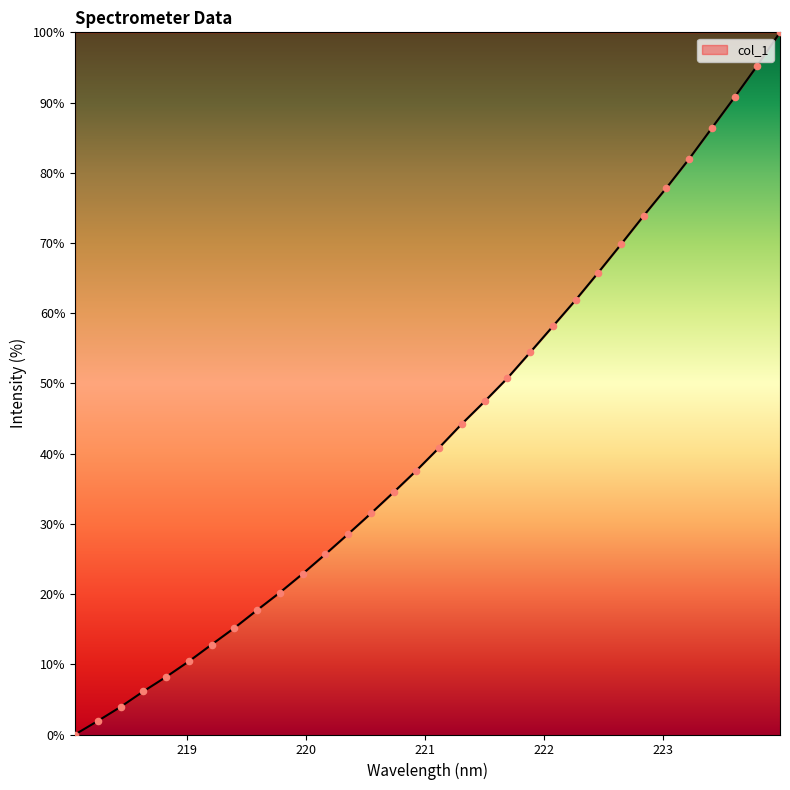

What is the difference between the maximum and minimum values?

100.0